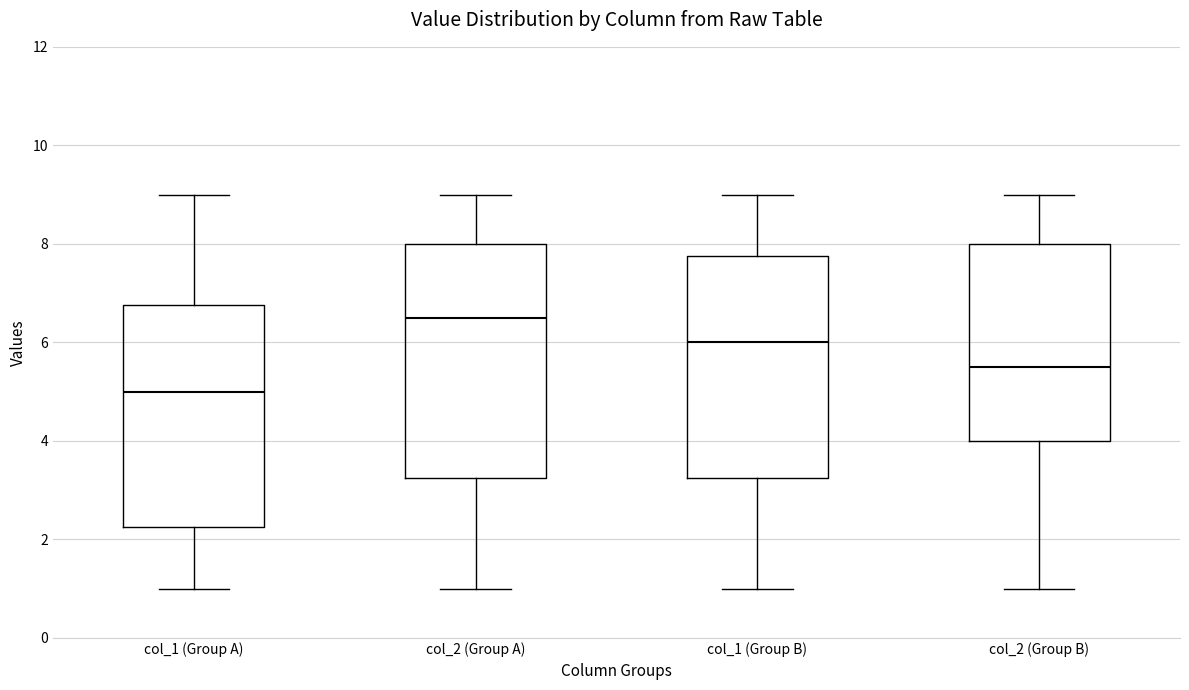

Reading left to right, read every box against the y-axis: the position of its median line, the range the box covers, and the ends of its whiskers. The values are not printed on the chart, so give them approximately, as read against the axis.

col_1 (Group A): median 5.0, box 2.2 to 6.8, whiskers 1.0 to 9.0
col_2 (Group A): median 6.6, box 3.2 to 8.0, whiskers 1.0 to 9.0
col_1 (Group B): median 6.0, box 3.2 to 7.8, whiskers 1.0 to 9.0
col_2 (Group B): median 5.6, box 4.0 to 8.0, whiskers 1.0 to 9.0